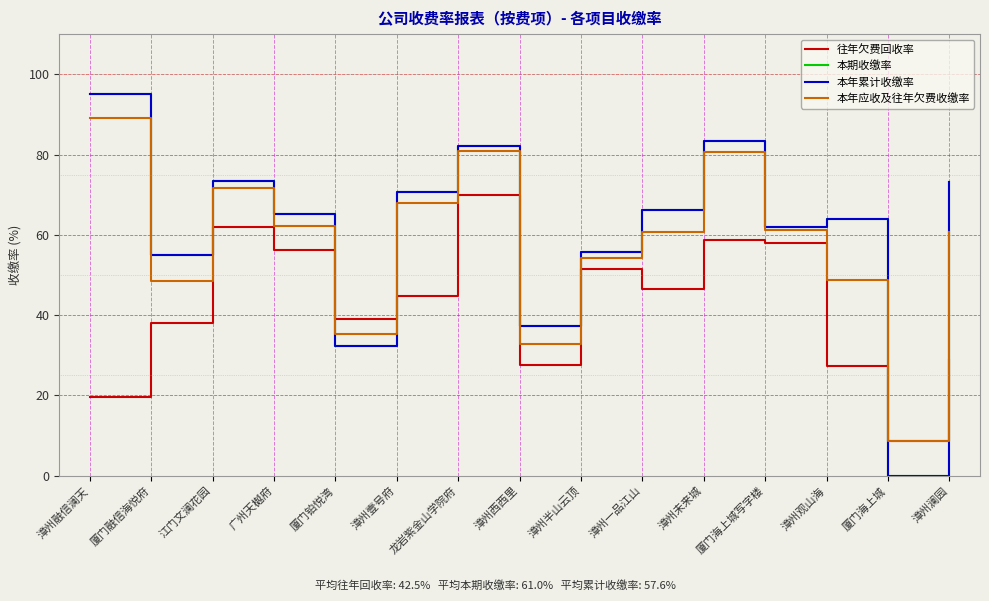

How many lines are shown in the chart?

4